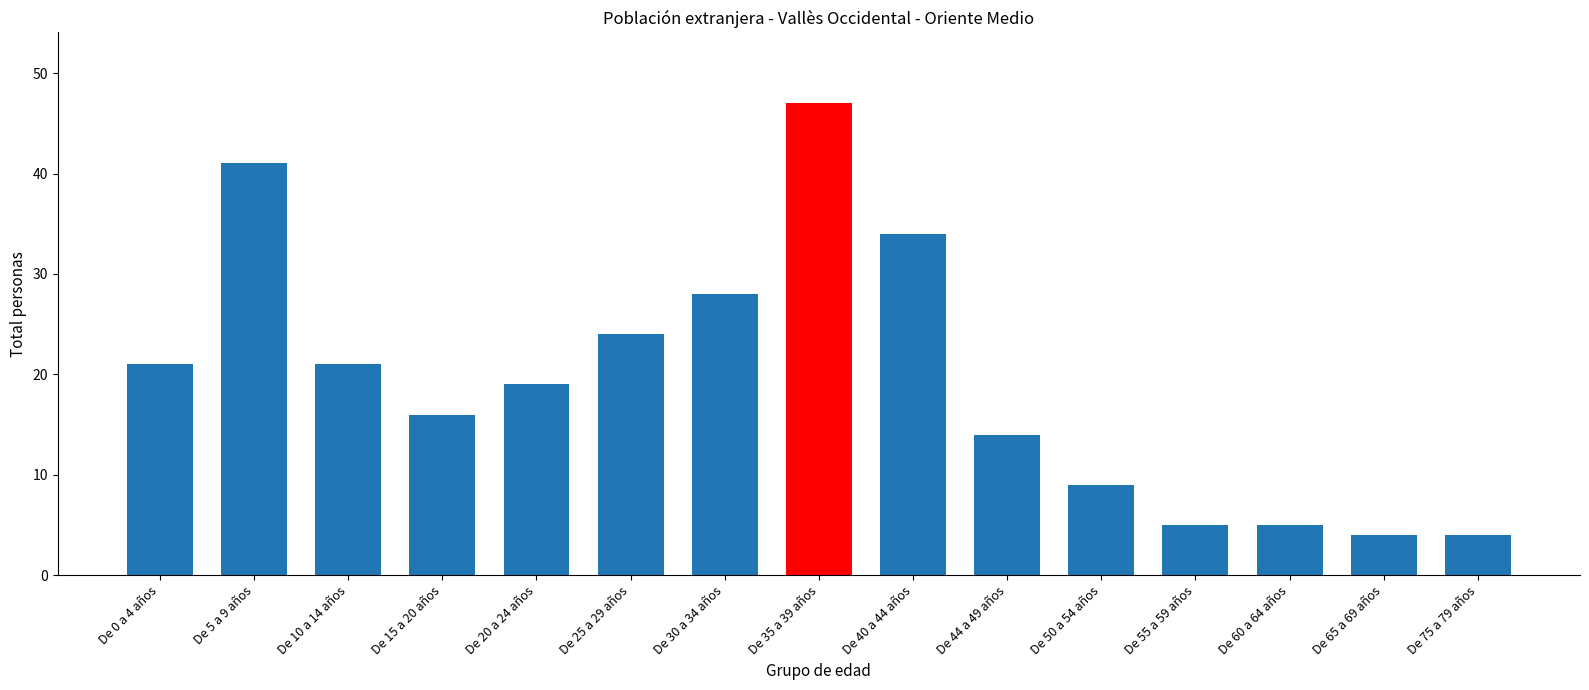

What is the maximum value shown in the chart?

47